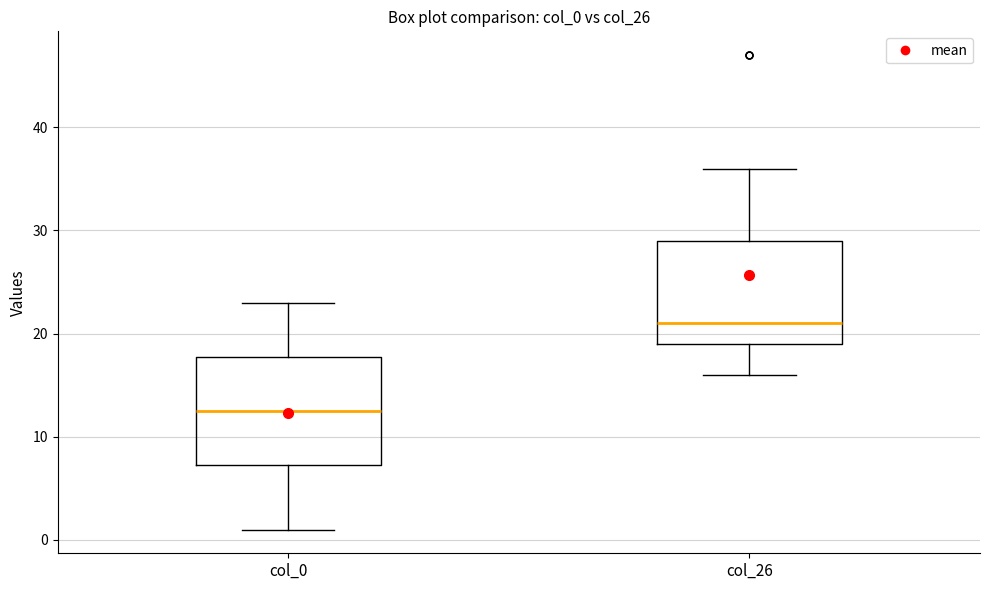

Reading left to right, read every box against the y-axis: the position of its median line, the range the box covers, and the ends of its whiskers. The values are not printed on the chart, so give them approximately, as read against the axis.

col_0: median 13, box 7 to 18, whiskers 1 to 23
col_26: median 21, box 19 to 29, whiskers 16 to 36